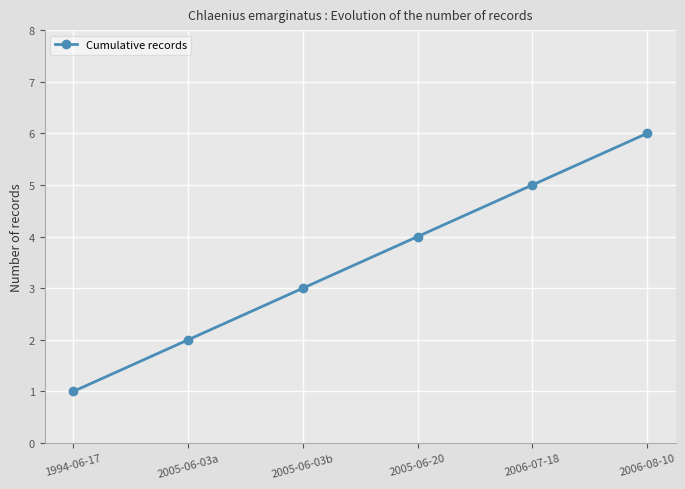

Rank the categories by value from lowest to highest.

1994-06-17, 2005-06-03a, 2005-06-03b, 2005-06-20, 2006-07-18, 2006-08-10